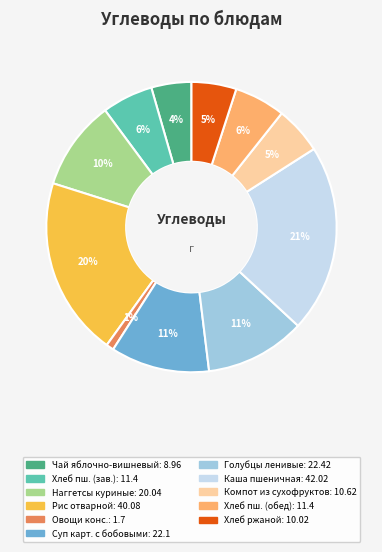

Is there a majority slice in this chart?

No